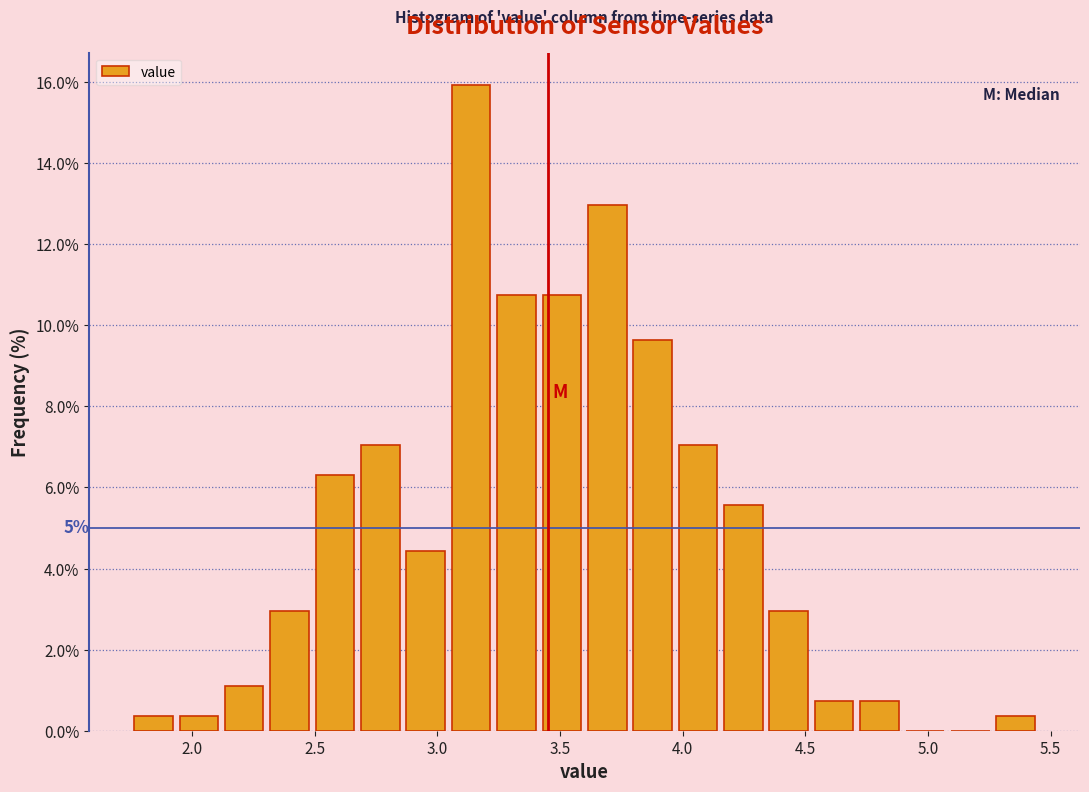

Around what value on the x-axis is the tallest bar? Give the approximate position of its centre, as read against the axis.

3.15